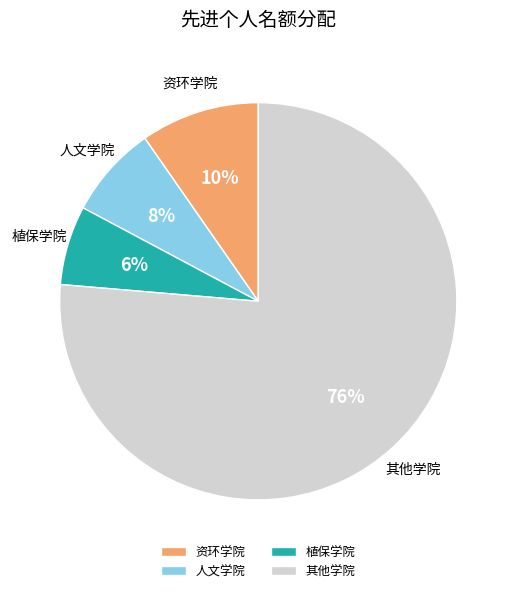

To the nearest percent, what portion does 其他学院 represent?

76%